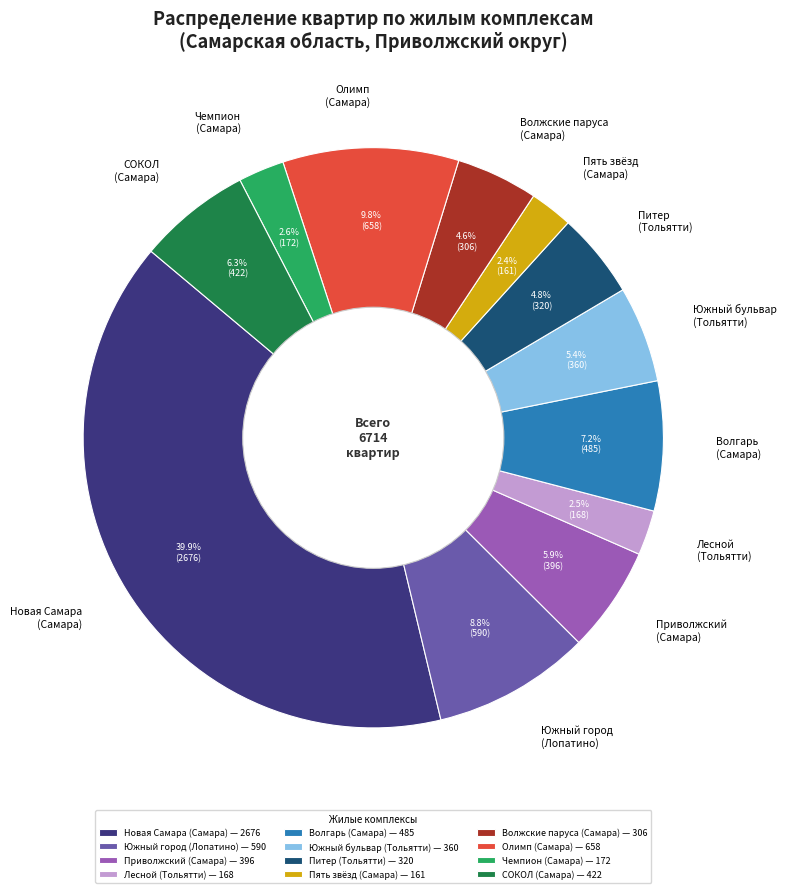

What portion of the pie excludes Пять звёзд (Самара)?

97.6%